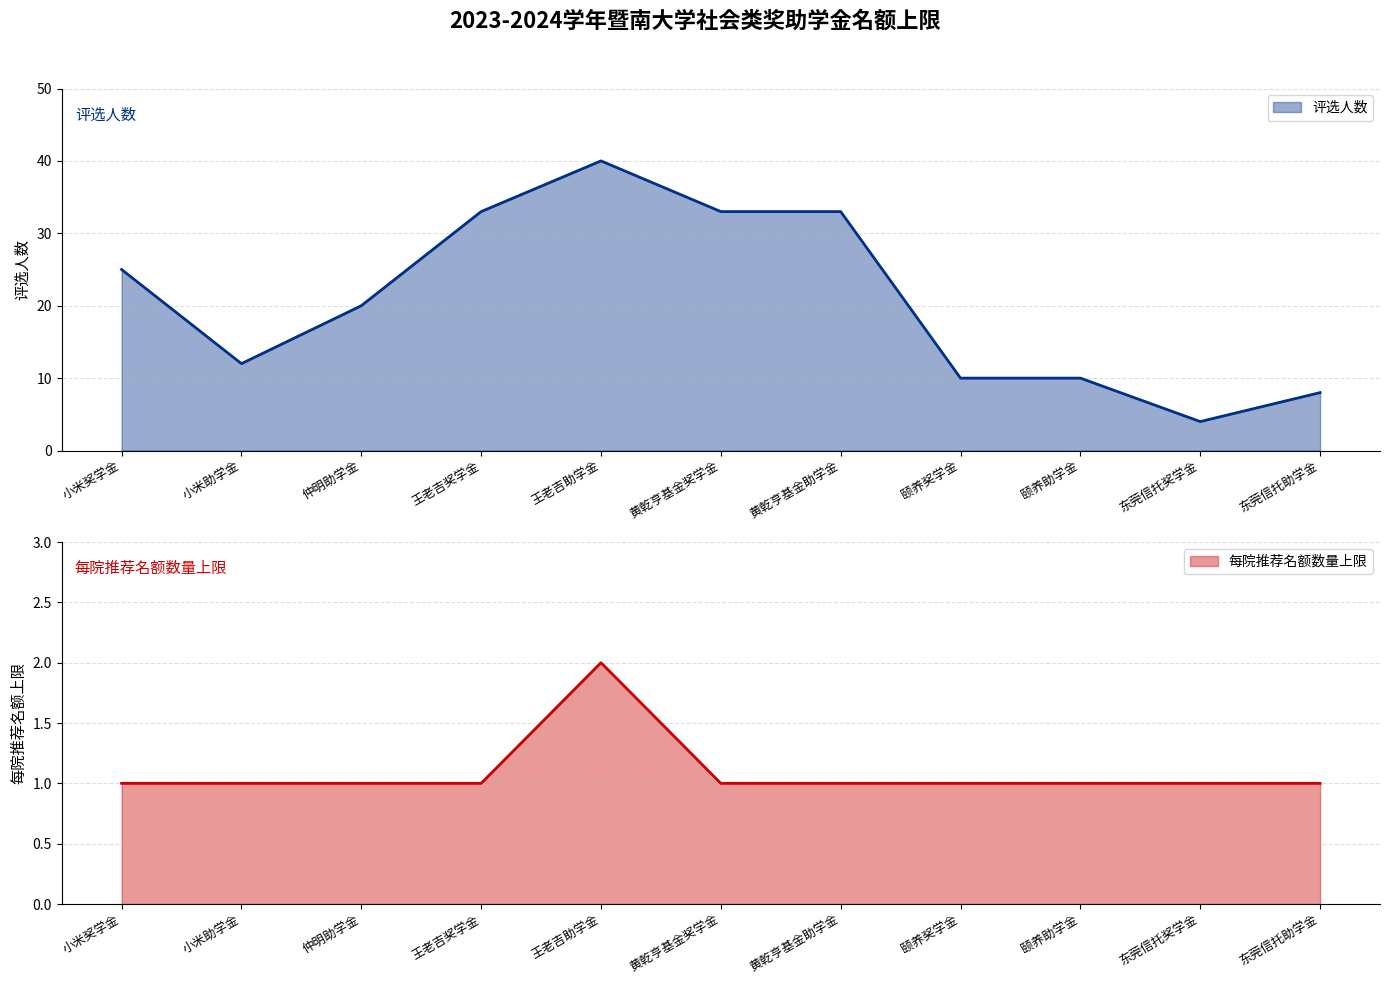

The value of 评选人数 at 黄乾亨基金奖学金 is 33. True or false?

True